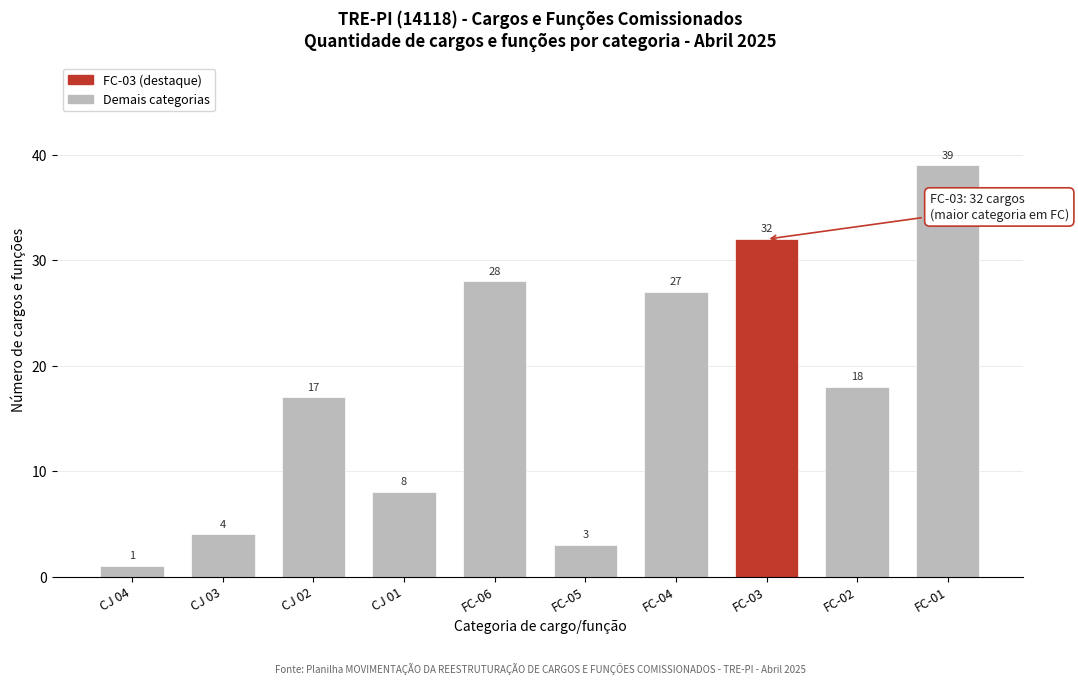

Reading left to right, transcribe all the data shown in this chart.

CJ 04=1	CJ 03=4	CJ 02=17	CJ 01=8	FC-06=28	FC-05=3	FC-04=27	FC-03=32	FC-02=18	FC-01=39